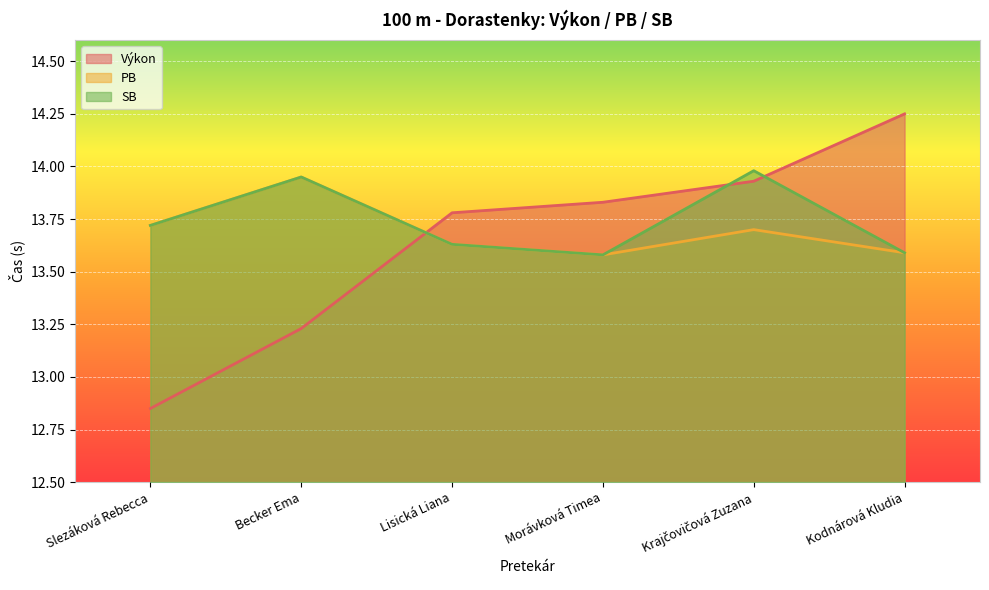

What is the total value across all series at Krajčovičová Zuzana?

41.6